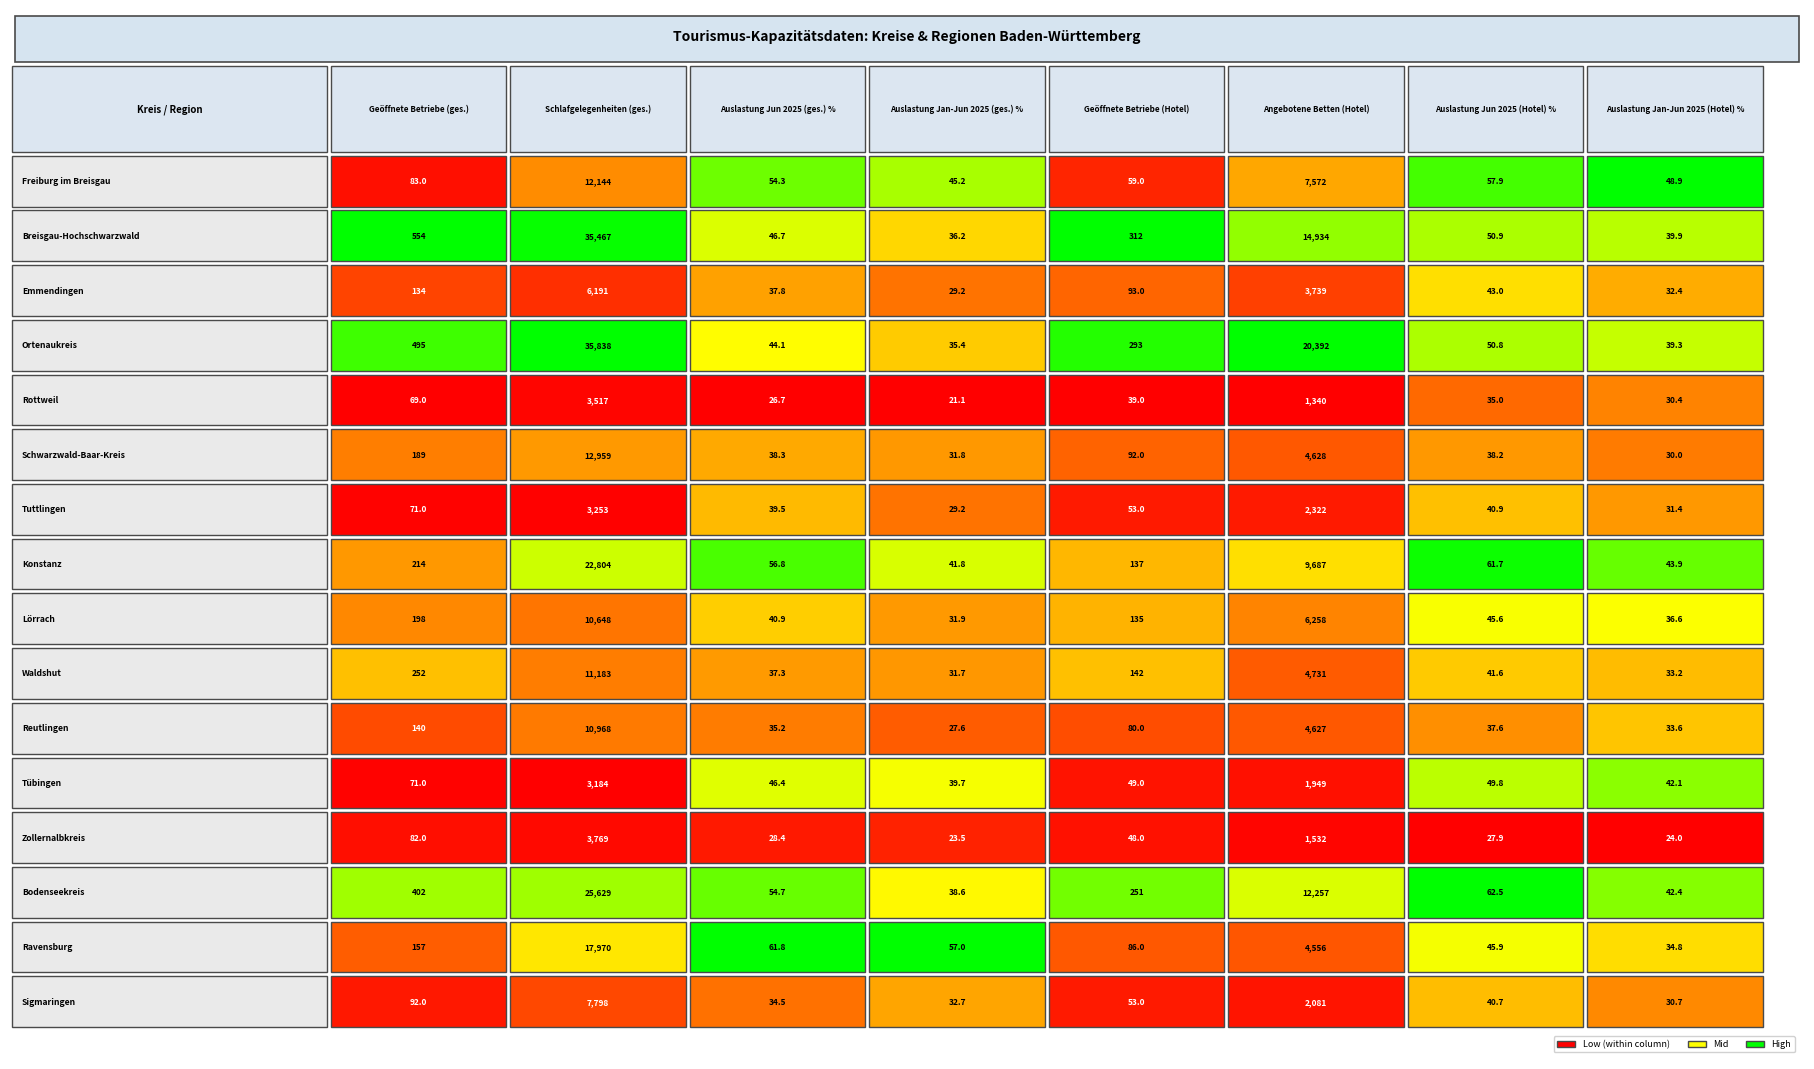

What is the difference between the Ortenaukreis values at Freiburg im Breisgau and Rottweil?

202.0